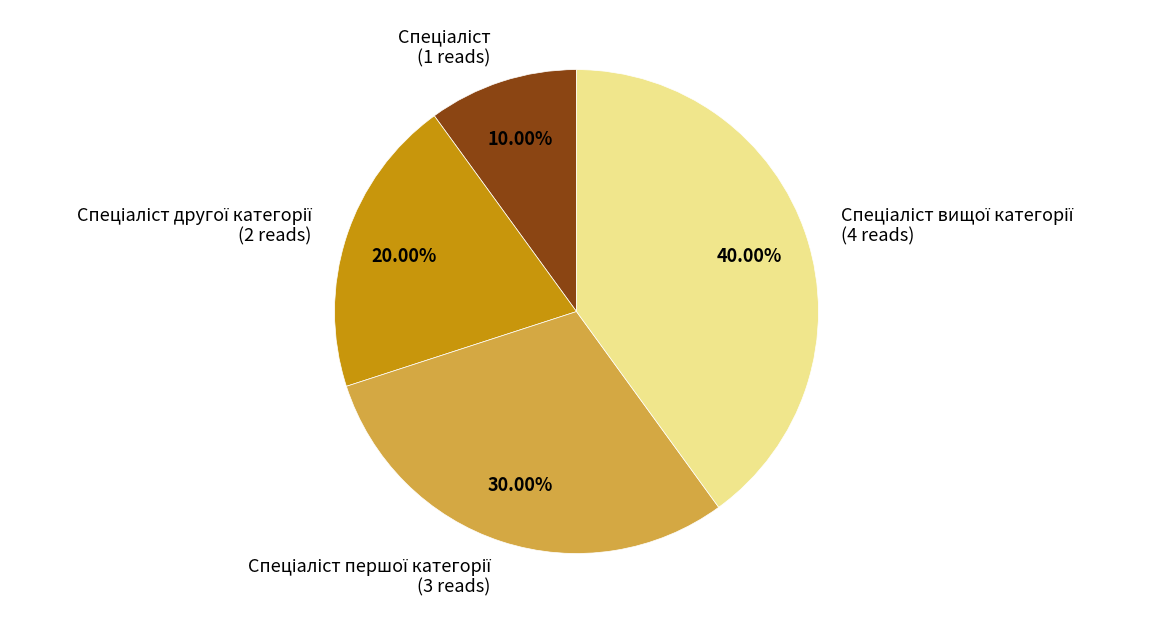

Does any single category account for the majority?

No